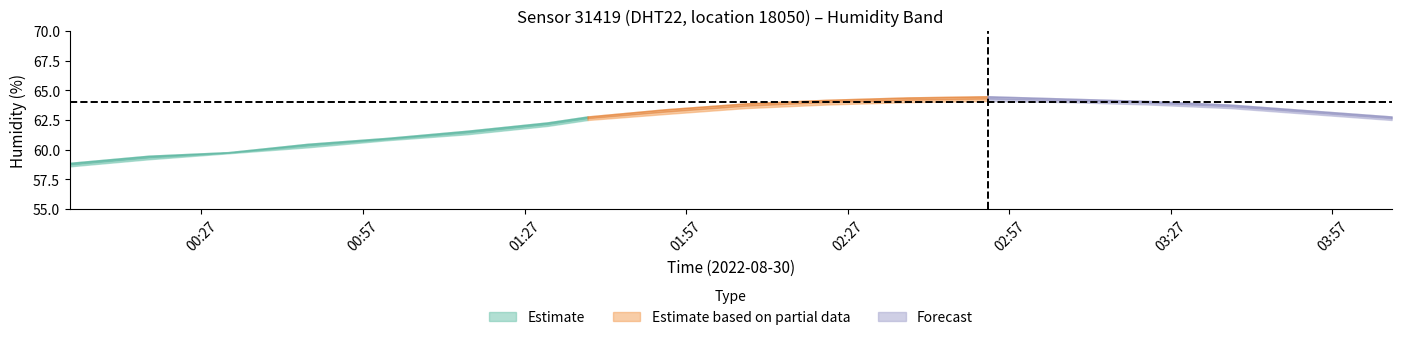

What is the approximate value of humidity_upper at 03:17?

64.3